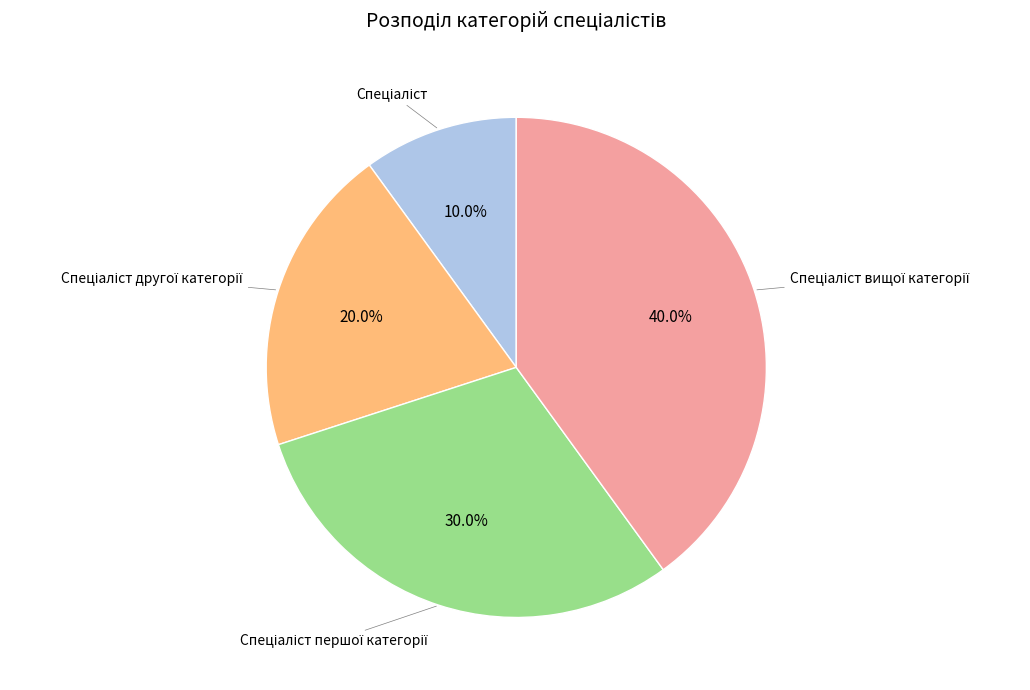

Is there any slice that represents more than half of the pie?

No